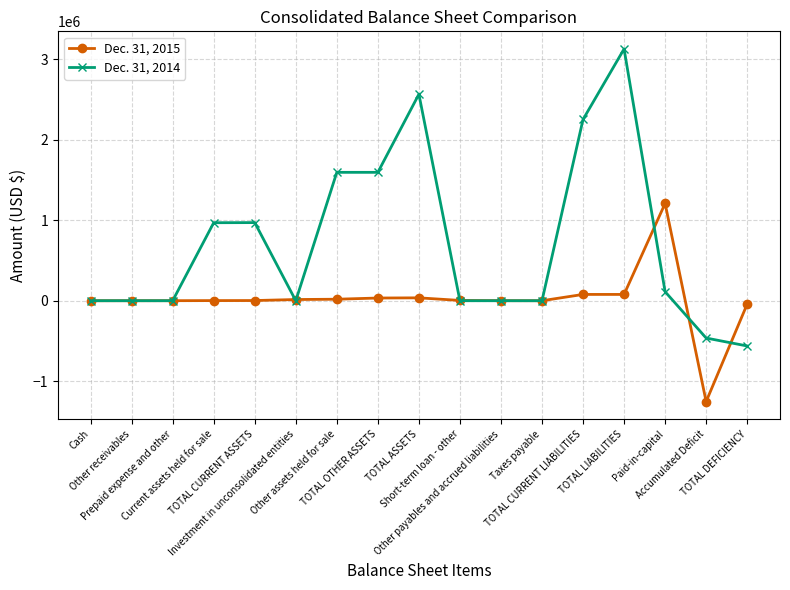

The Dec. 31, 2014 series shows -1119973 at Short-term loan - other. True or false?

False